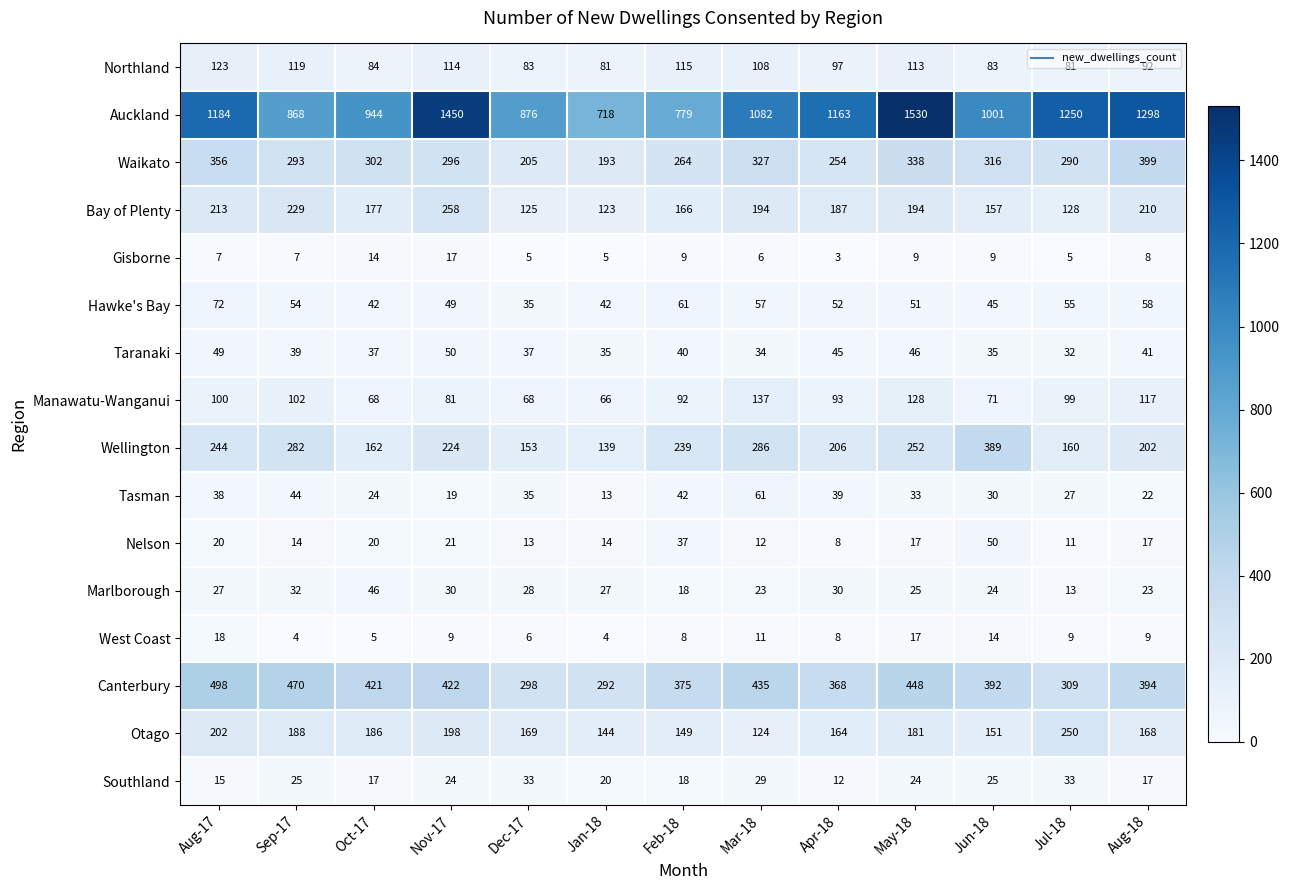

Is the value of Northland at Mar-18 greater than the value of Canterbury at Dec-17?

No